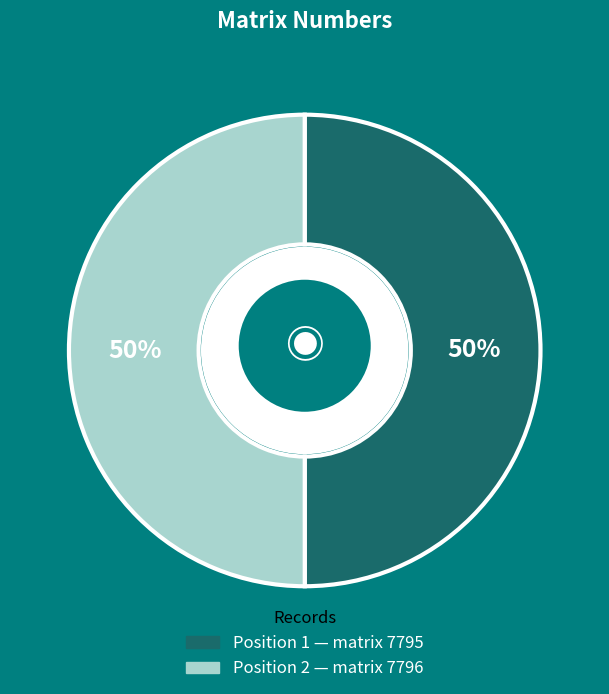

Do 2 and 1 together represent more than half of the pie?

Yes